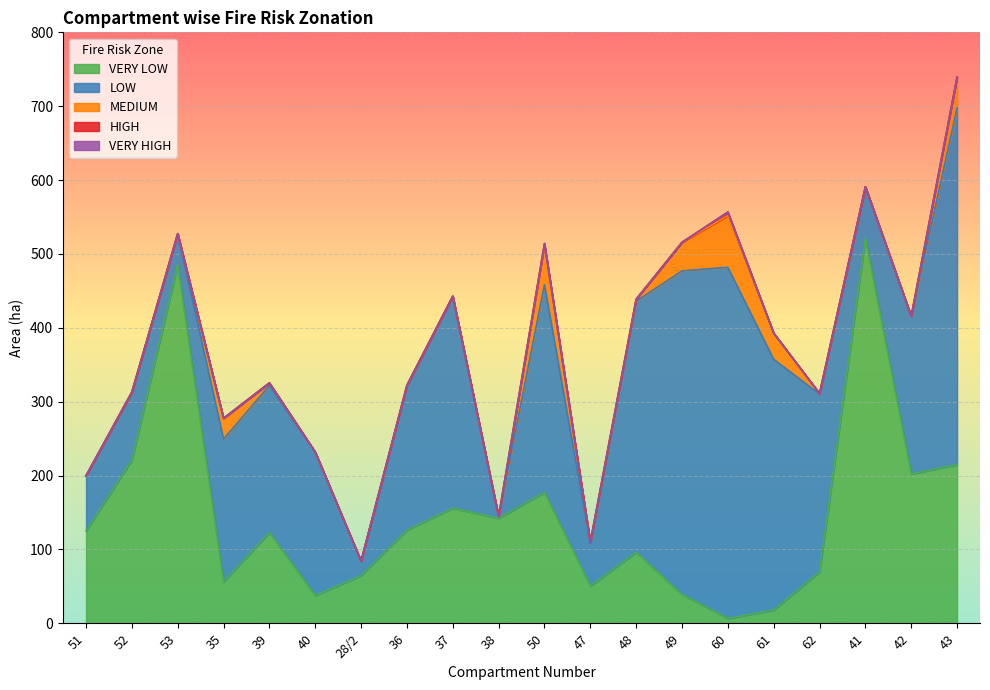

What is the value of the MEDIUM point at the 11th from the left?

54.1